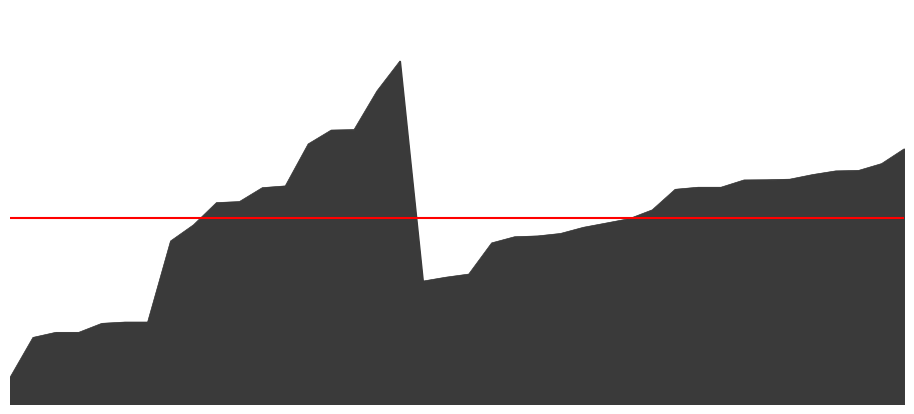

Is it true that the value at 11 is 0.2?

True